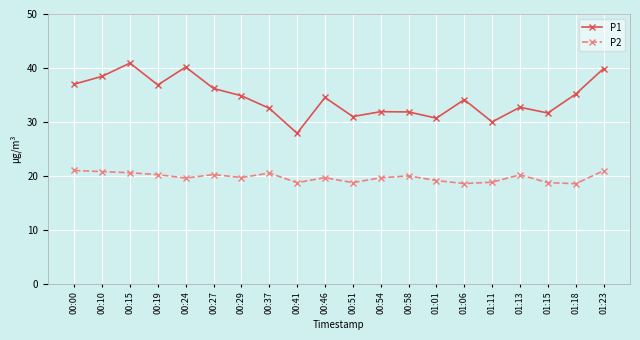

True or false: P2 and P1 intersect in this chart.

False